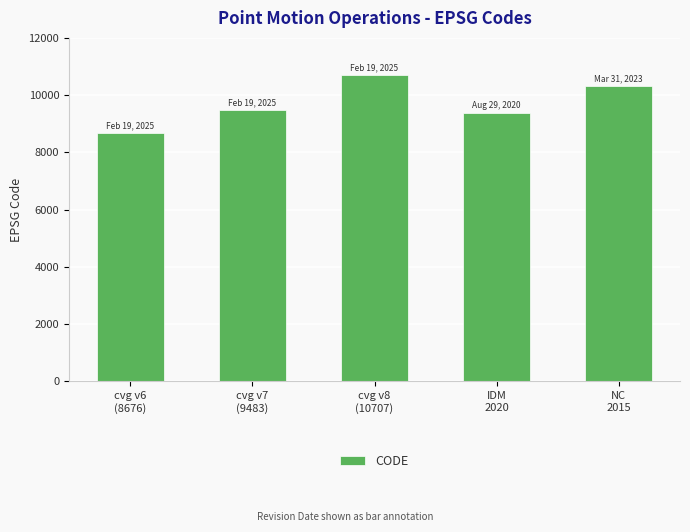

Count the number of data series in this chart.

1